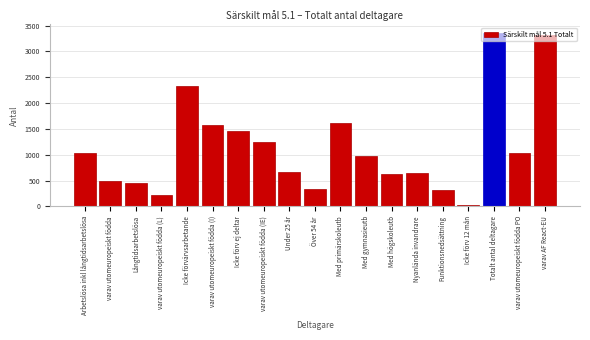

What is the difference between the second highest and second lowest values?

3097